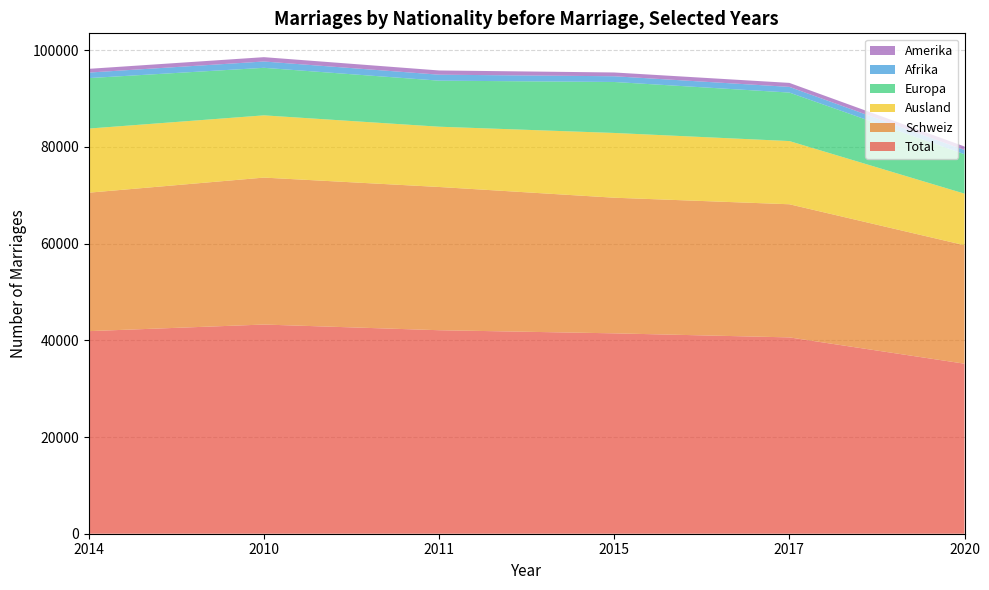

Reading left to right, list all the values displayed in this chart.

Total: 41891	43257	42083	41437	40599	35160
Schweiz: 28631	30386	29620	28047	27530	24501
Ausland: 13260	12871	12463	13390	13069	10659
Europa: 10436	9828	9521	10540	10029	8153
Afrika: 1143	1308	1235	1185	1174	877
Amerika: 772	897	875	782	827	726